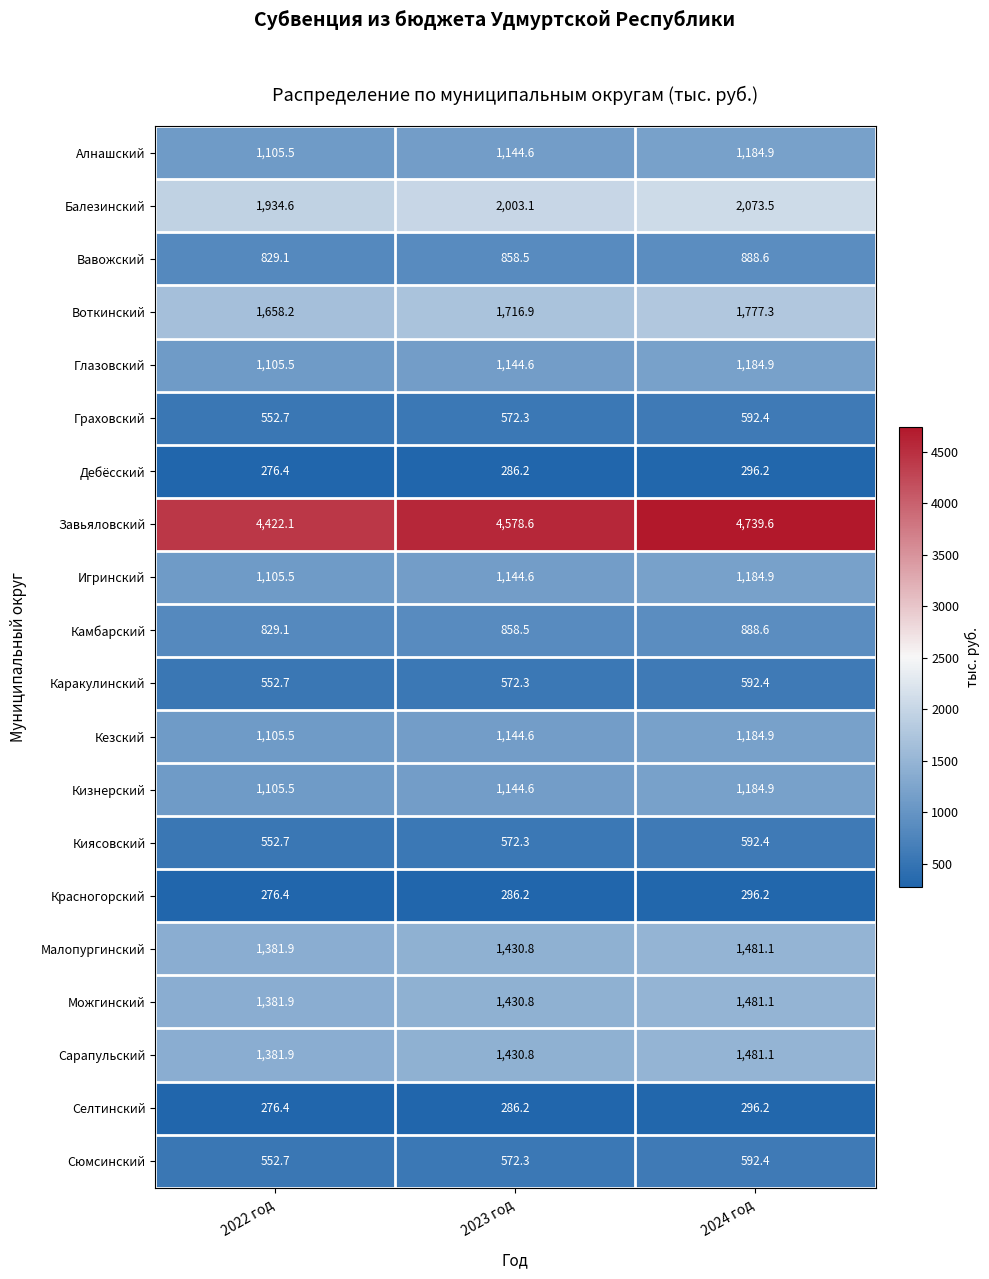

True or false: Дебёсский has a value of 296.2 at 2024 год.

True